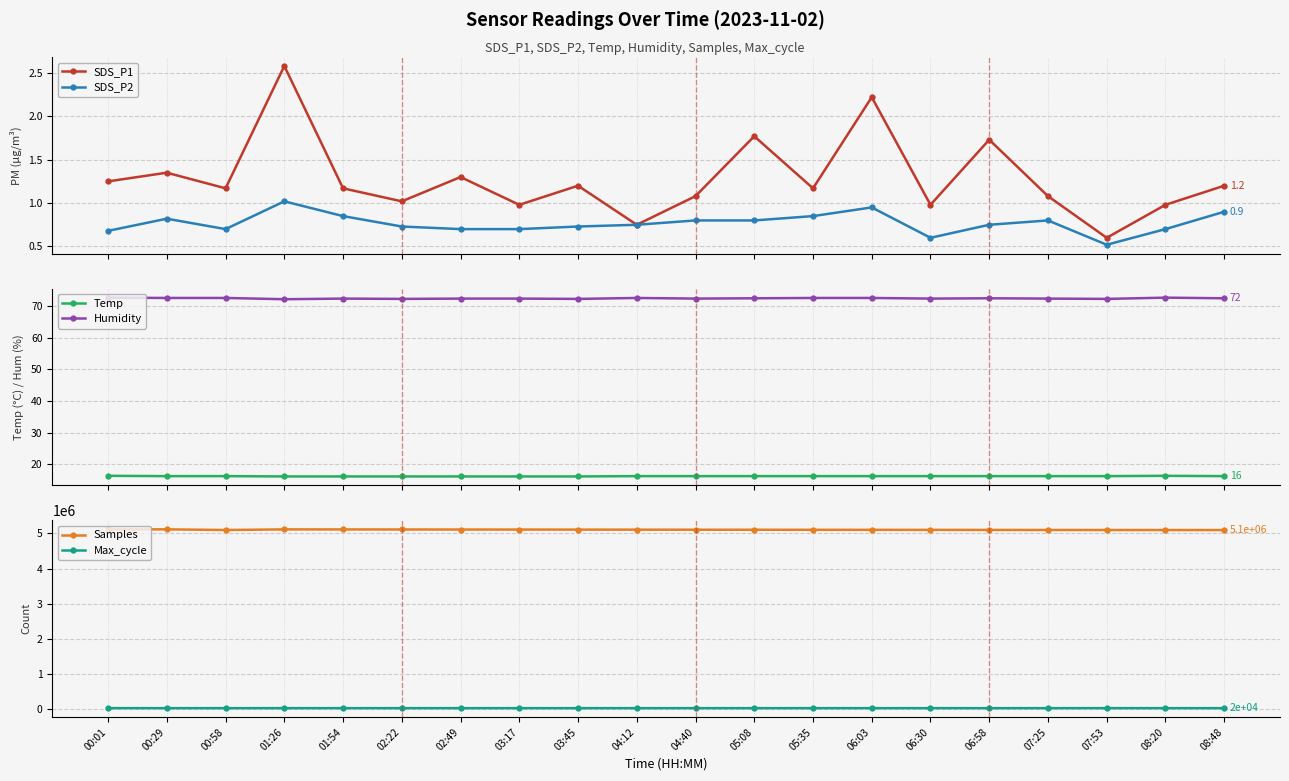

Count the Humidity values in the range 72 to 73.

20